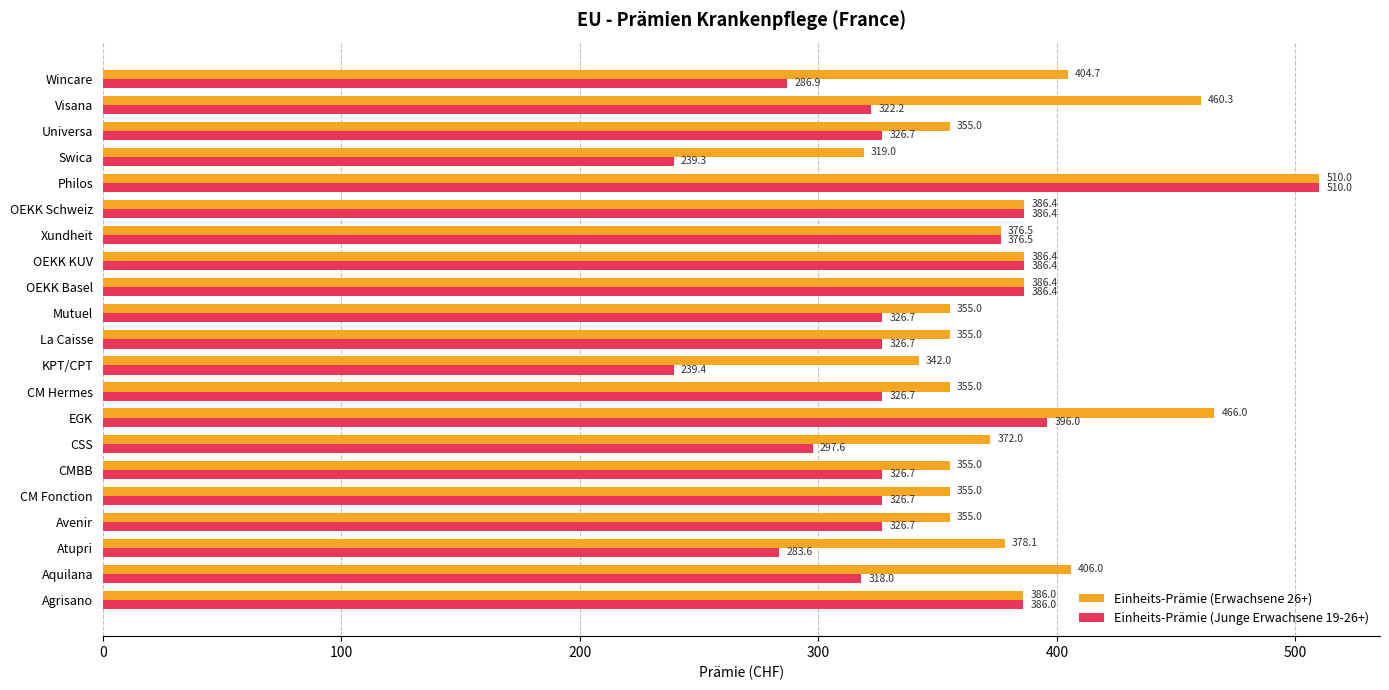

What is the greatest value displayed?

510.0